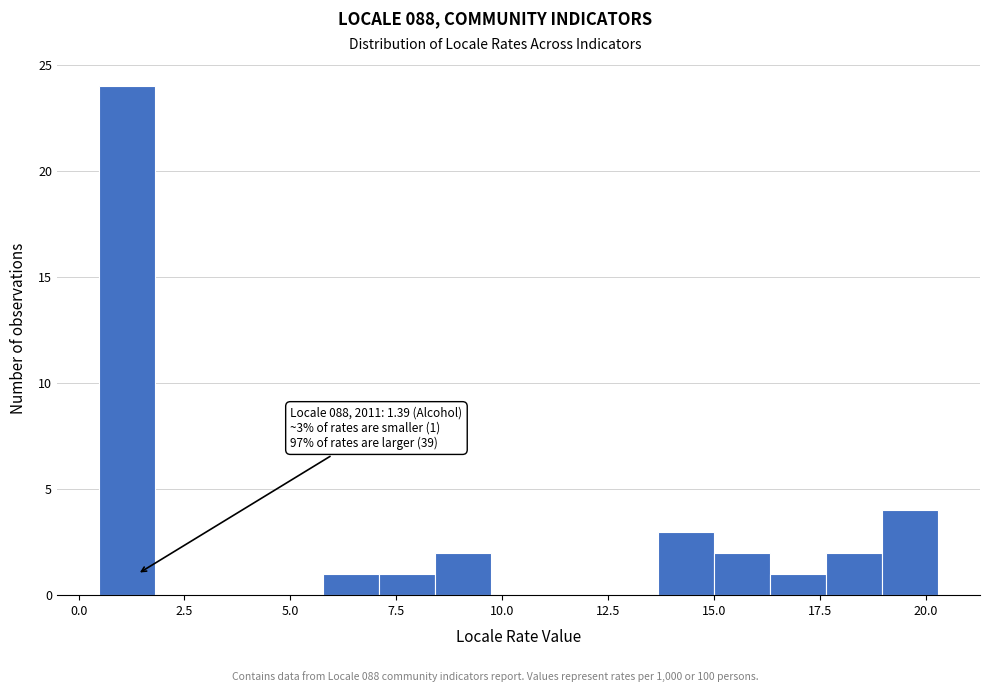

Read against the x-axis, roughly where is the centre of the tallest bar?

1.0